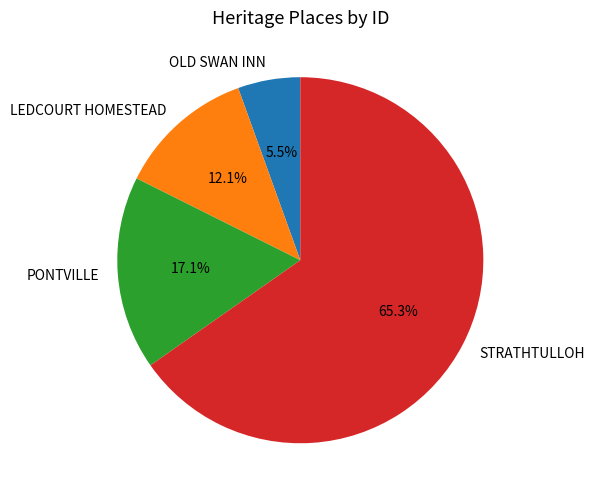

What is the ratio of the value at OLD SWAN INN to the value at PONTVILLE?

0.3